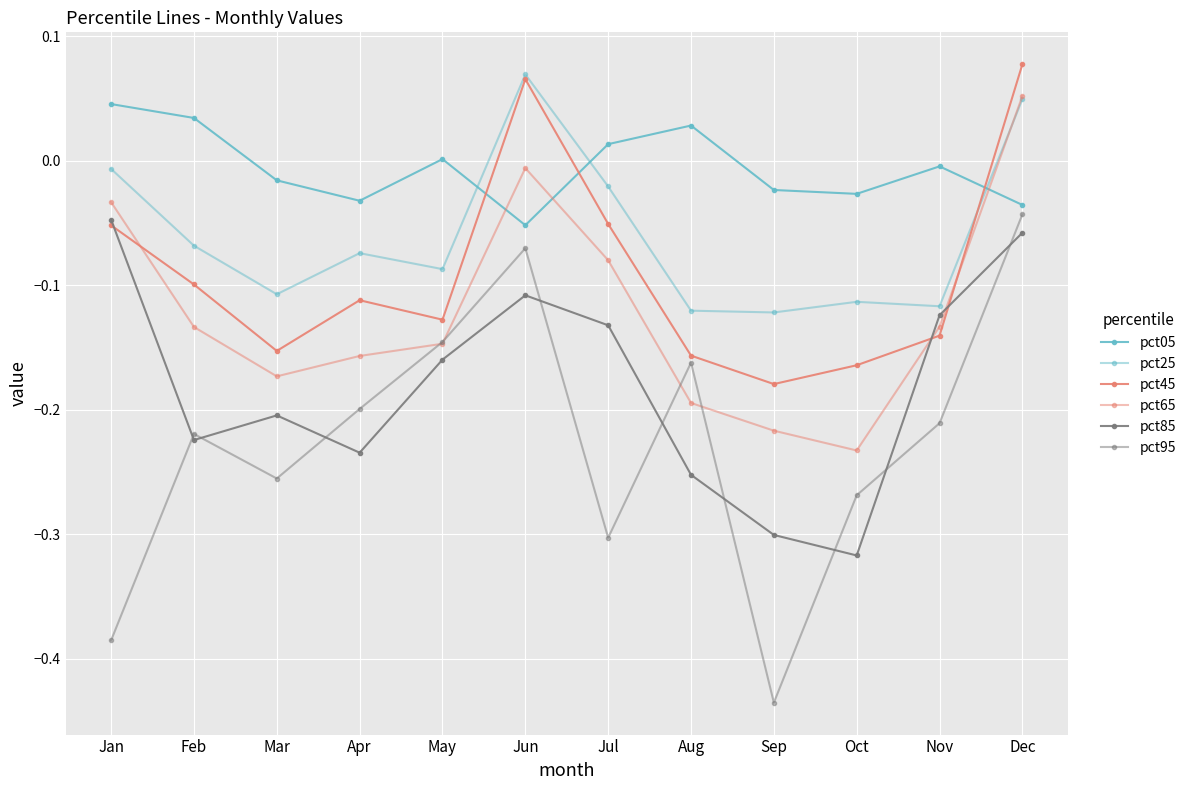

How many categories are shown in the chart?

12